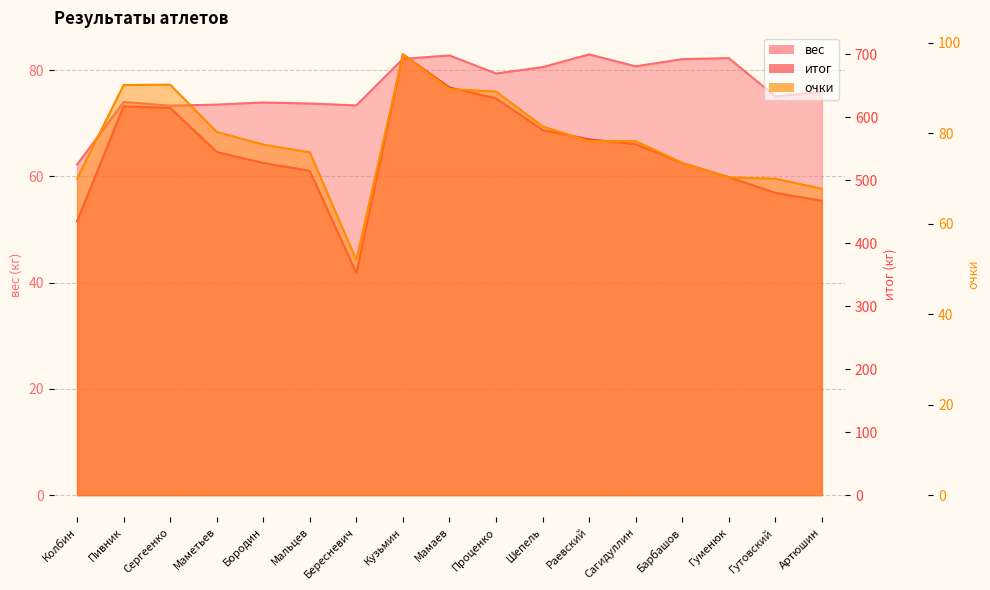

At which category does итог reach its first local valley?

Бересневич